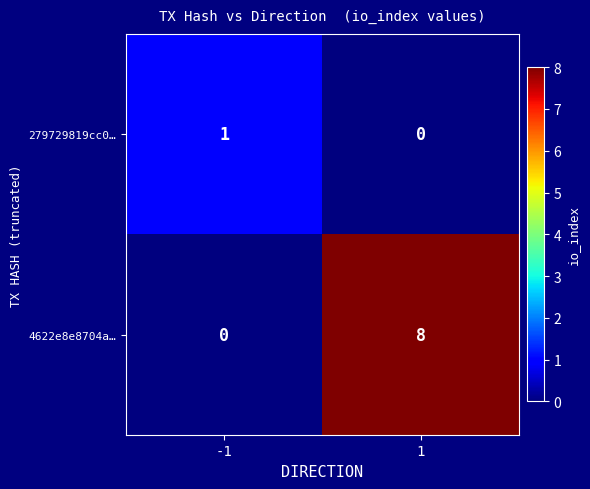

At which category is the sum across all series the highest?

1